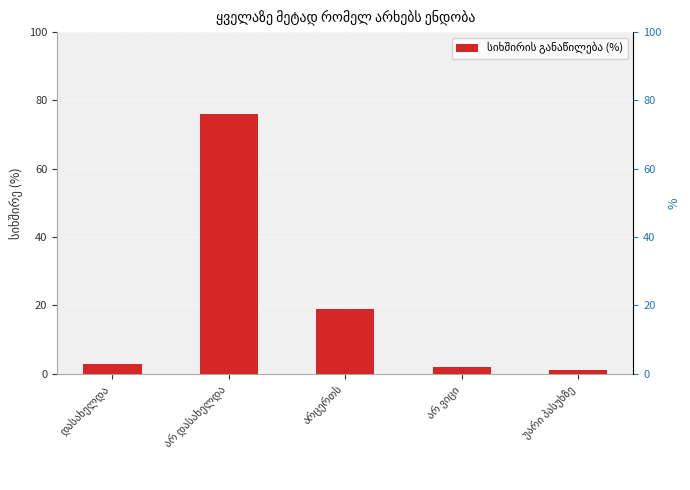

The value at არ ვიცი is 3. True or false?

False